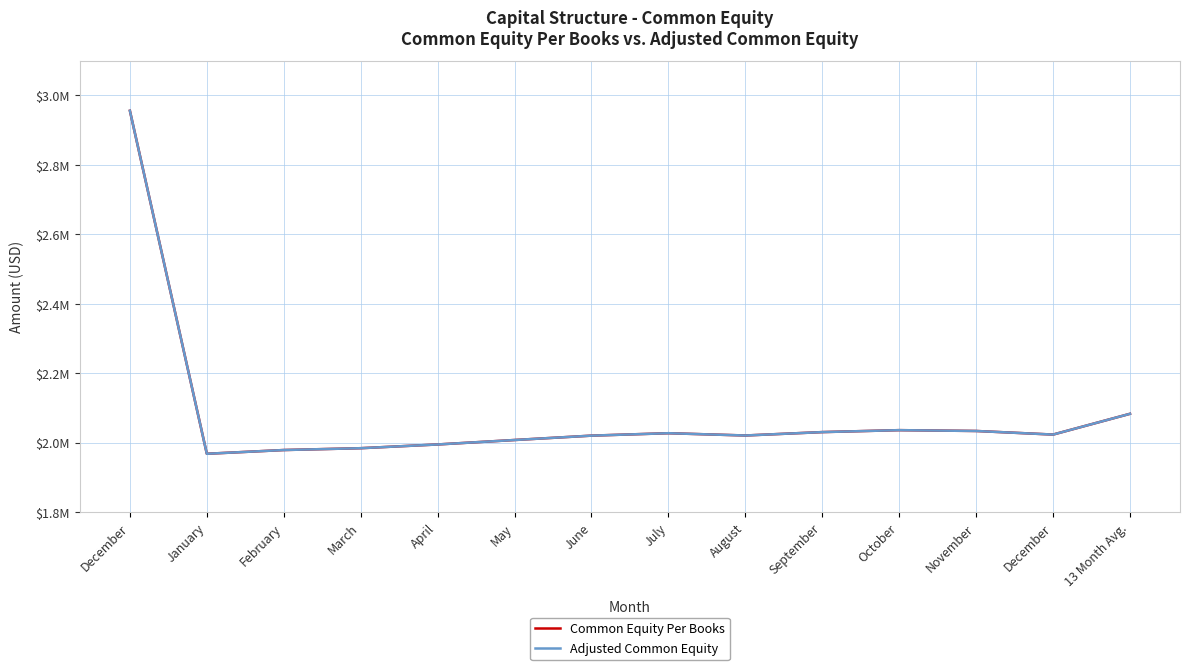

Does the chart display data point markers on the line(s)?

No